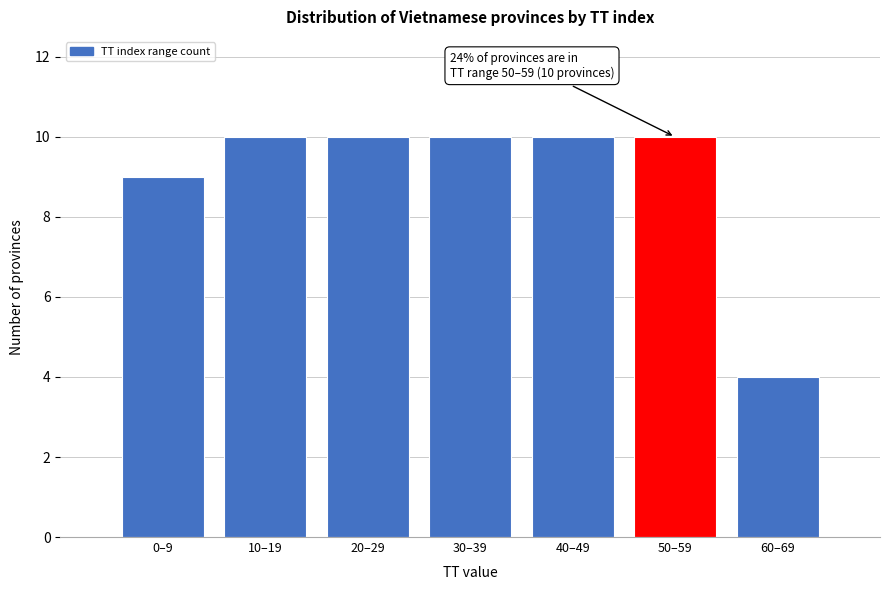

Reading left to right, extract all data points from this chart.

0–9=9	10–19=10	20–29=10	30–39=10	40–49=10	50–59=10	60–69=4